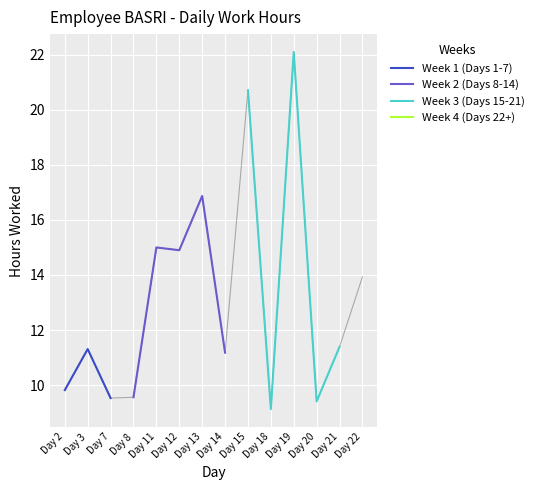

List the labels in order of value, smallest first.

Day 18, Day 20, Day 7, Day 8, Day 2, Day 14, Day 3, Day 21, Day 22, Day 12, Day 11, Day 13, Day 15, Day 19